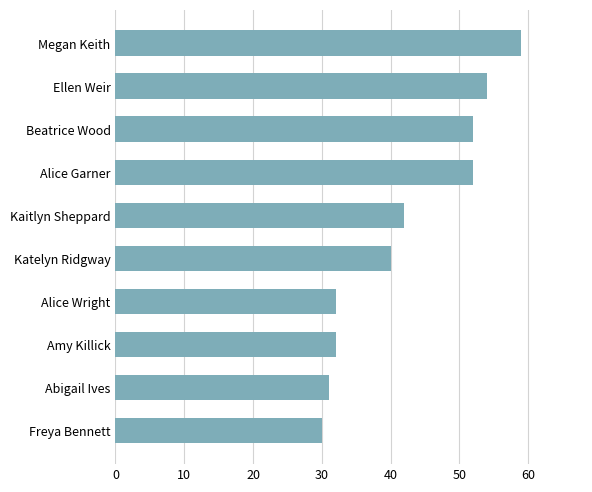

Which has a higher value, Amy Killick or Megan Keith?

Megan Keith